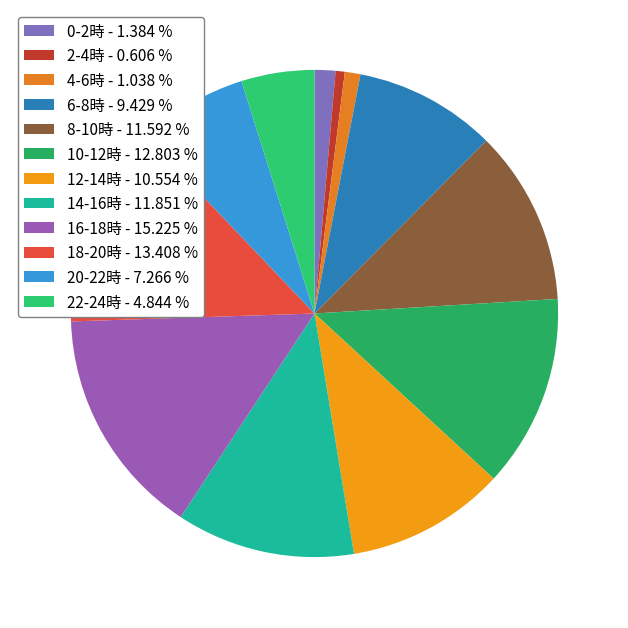

How many slices are in this pie chart?

12